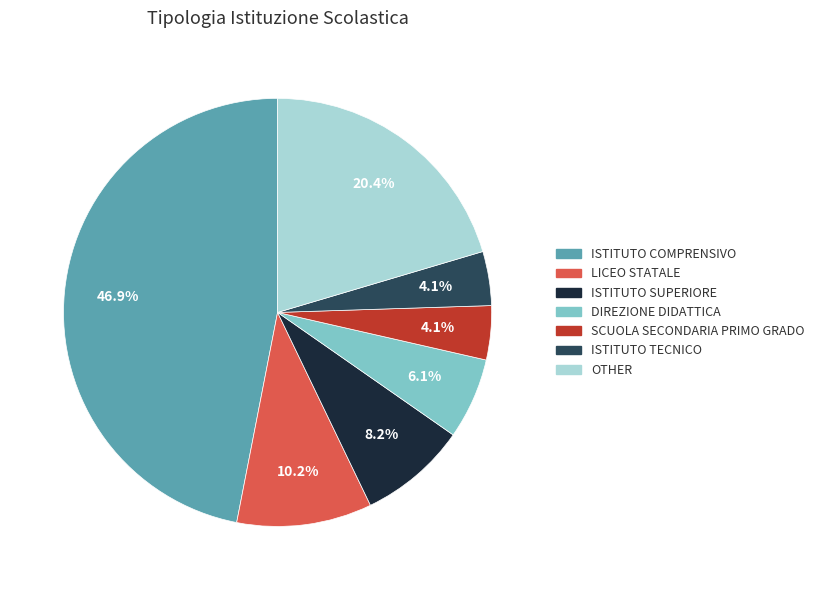

Between OTHER and ISTITUTO COMPRENSIVO, which is larger?

ISTITUTO COMPRENSIVO